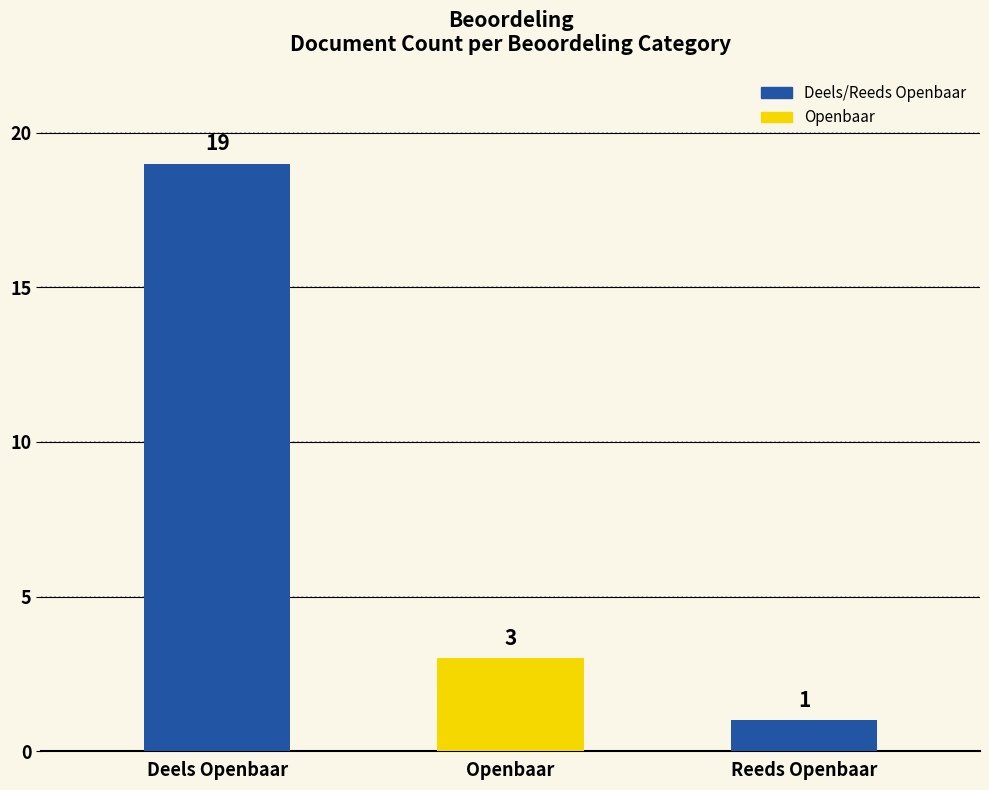

What is the value of the 1st bar from the left?

19